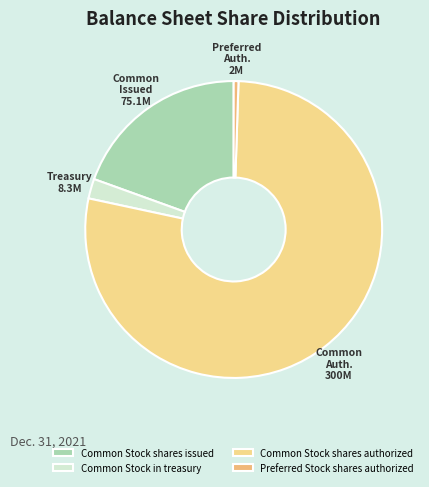

Is the sum of Common Stock in treasury and Common Stock shares issued greater than half?

No